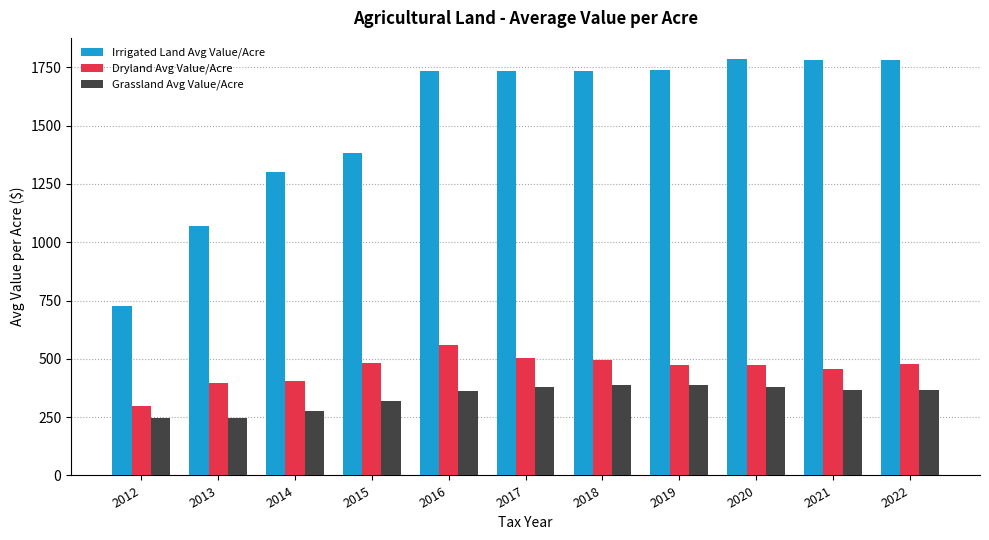

What is the spread (max minus min) of values at 2019?

1347.5